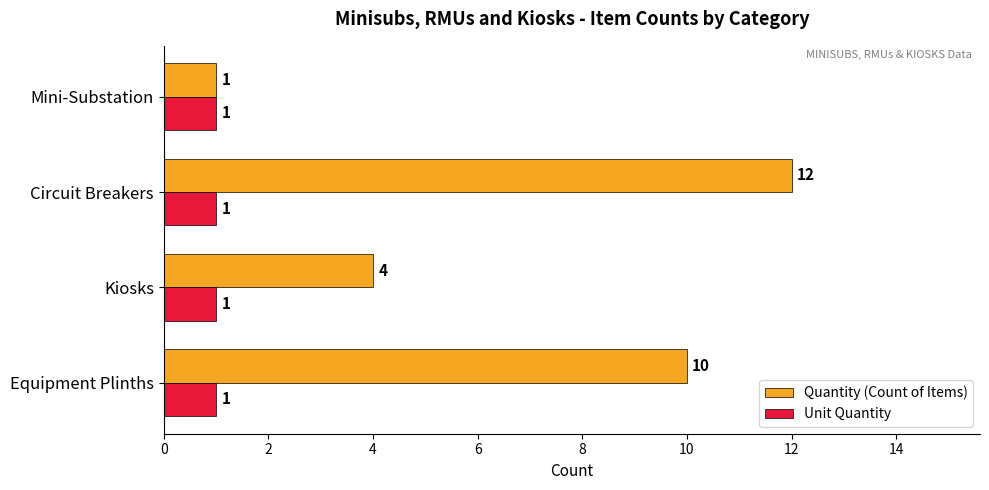

Which series has the widest spread of values?

Quantity (Count of Items)